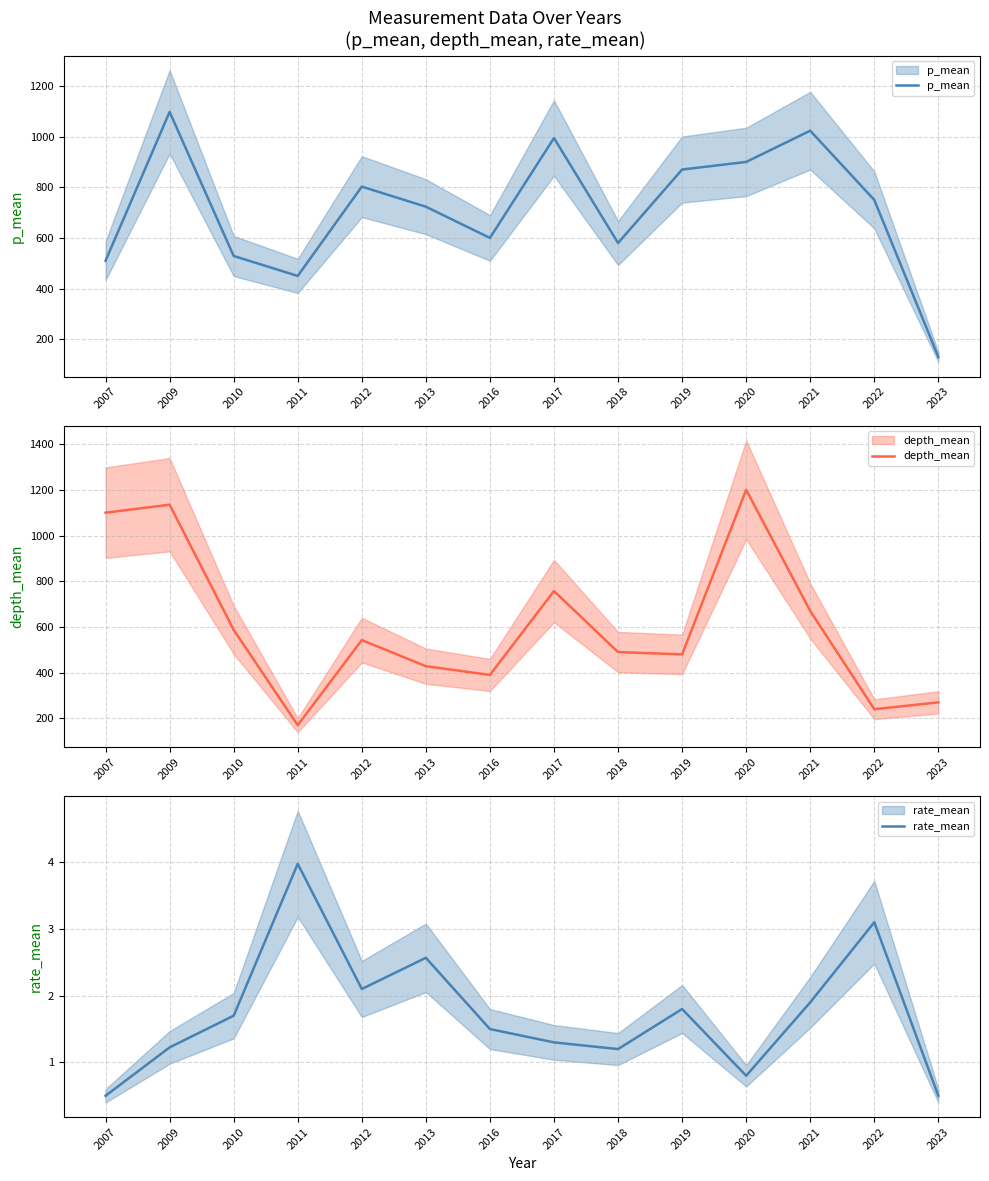

Reading left to right, what are all the values shown in this chart?

p_mean: 2007=510.0	2009=1097.5	2010=528.8	2011=450.0	2012=802.5	2013=723.3	2016=600.0	2017=994.3	2018=580.0	2019=870.0	2020=900.0	2021=1023.3	2022=750.0	2023=130.0
depth_mean: 2007=1100.0	2009=1135.0	2010=587.5	2011=170.0	2012=542.5	2013=428.3	2016=390.0	2017=757.1	2018=490.0	2019=480.0	2020=1200.0	2021=670.0	2022=240.0	2023=270.0
rate_mean: 2007=0.5	2009=1.2	2010=1.7	2011=4.0	2012=2.1	2013=2.6	2016=1.5	2017=1.3	2018=1.2	2019=1.8	2020=0.8	2021=1.9	2022=3.1	2023=0.5